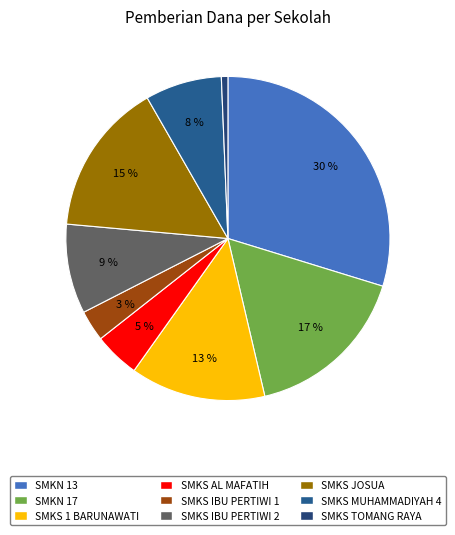

Rank the categories by value from highest to lowest.

SMKN 13, SMKN 17, SMKS JOSUA, SMKS 1 BARUNAWATI, SMKS IBU PERTIWI 2, SMKS MUHAMMADIYAH 4, SMKS AL MAFATIH, SMKS IBU PERTIWI 1, SMKS TOMANG RAYA